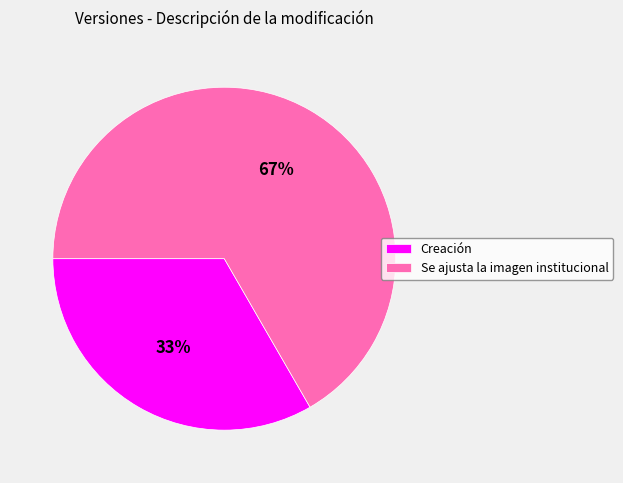

Is the sum of Se ajusta la imagen institucional and Creación greater than half?

Yes